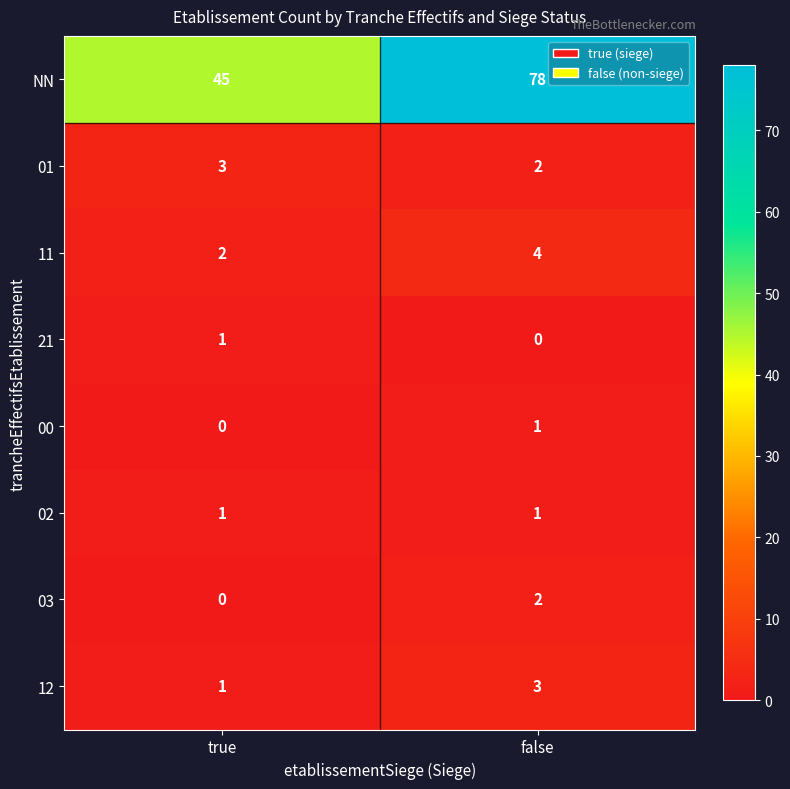

The value of 00 at false is 1. True or false?

True